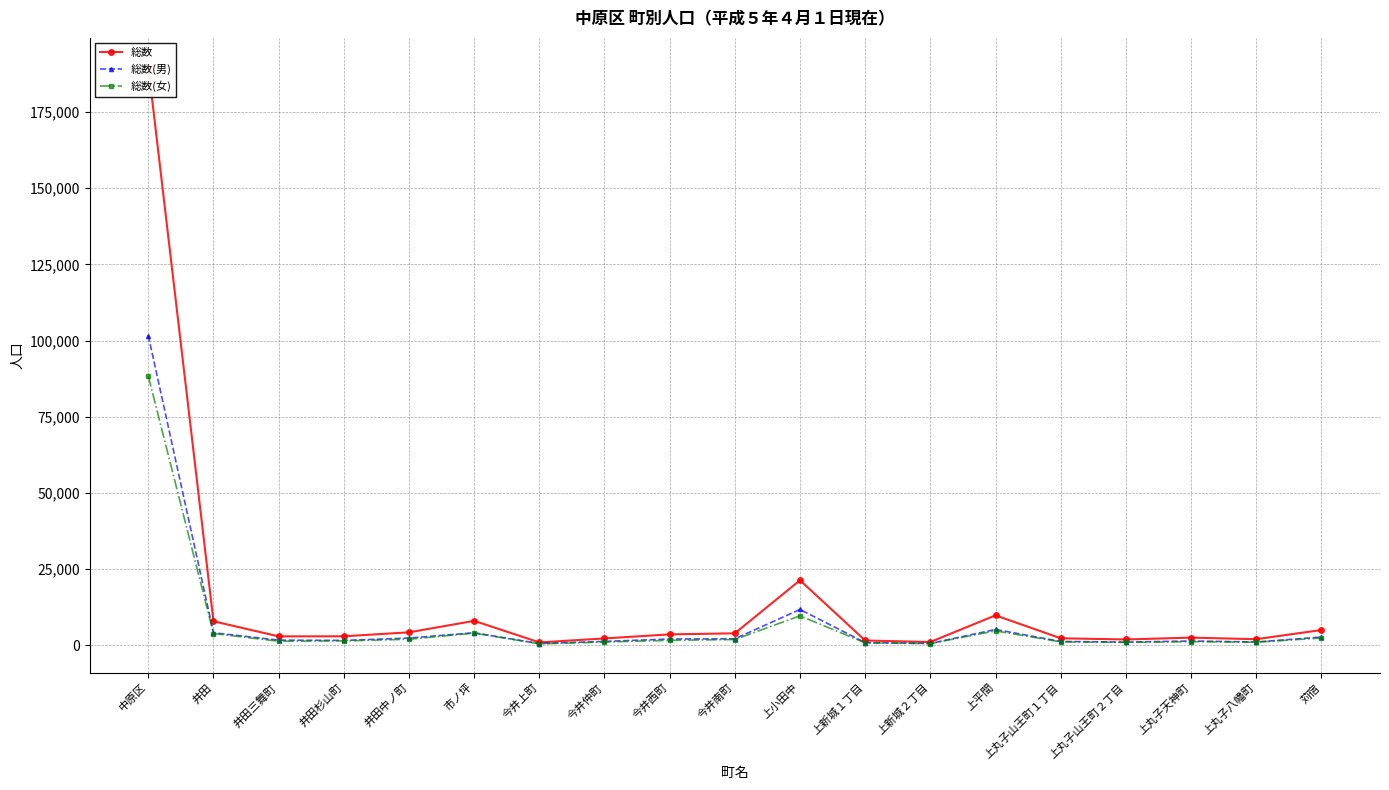

Where does the 総数 series first go above 2861?

中原区